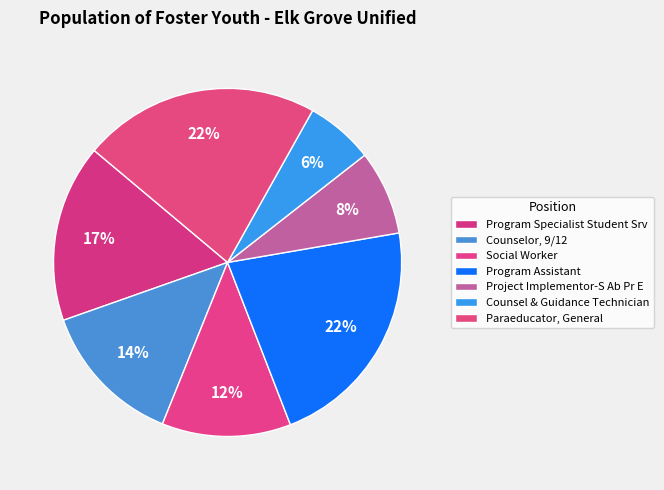

True or false: Program Assistant accounts for 22% of the total.

True